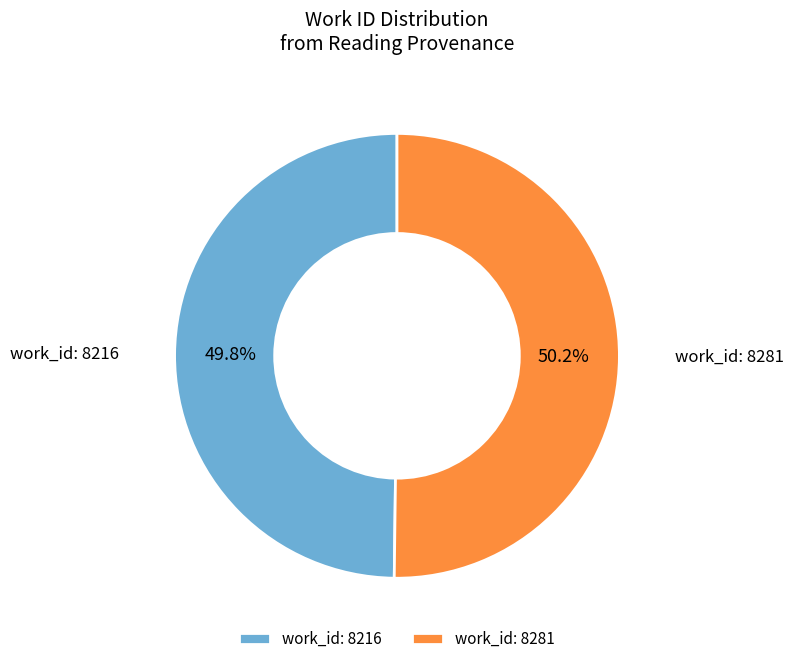

The work_id: 8216 slice represents 50% of the pie. True or false?

True